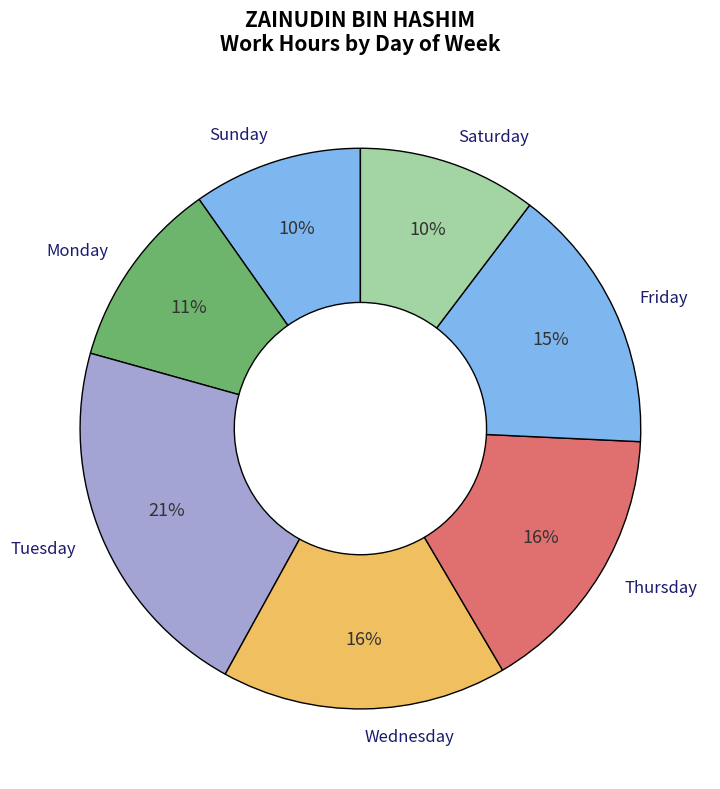

Is there any slice that represents more than half of the pie?

No